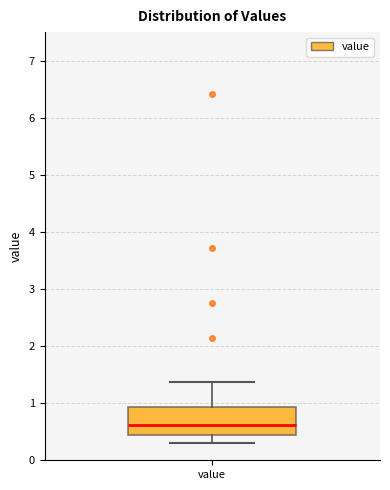

Read this box plot against the y-axis: the position of the median line, the range covered by the box, and the ends of both whiskers. The values are not printed on the chart, so give them approximately, as read against the axis.

median 0.6, box 0.4 to 0.9, whiskers 0.3 to 1.4